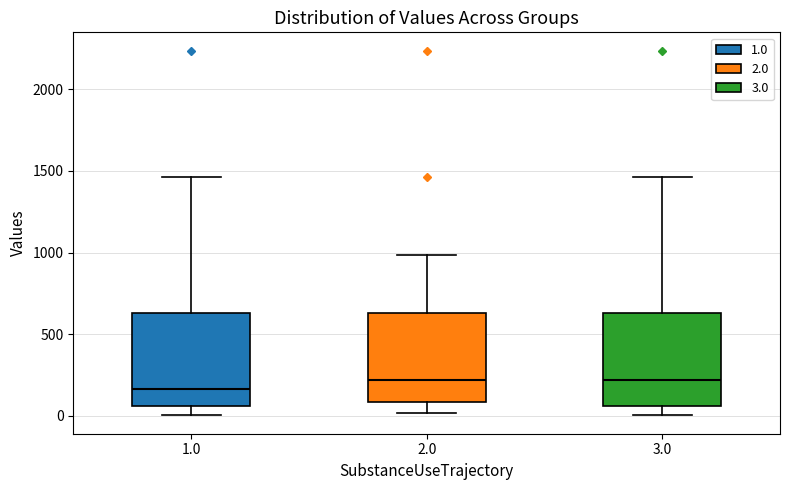

Reading left to right, transcribe this box plot: for each box, give where its median line is, the range the box spans, and where its two whiskers end, as read against the y-axis. The values are not printed on the chart, so give them approximately, as read against the axis.

1.0: median 150, box 50 to 650, whiskers 0 to 1450
2.0: median 200, box 100 to 650, whiskers 0 to 1000
3.0: median 200, box 50 to 650, whiskers 0 to 1450